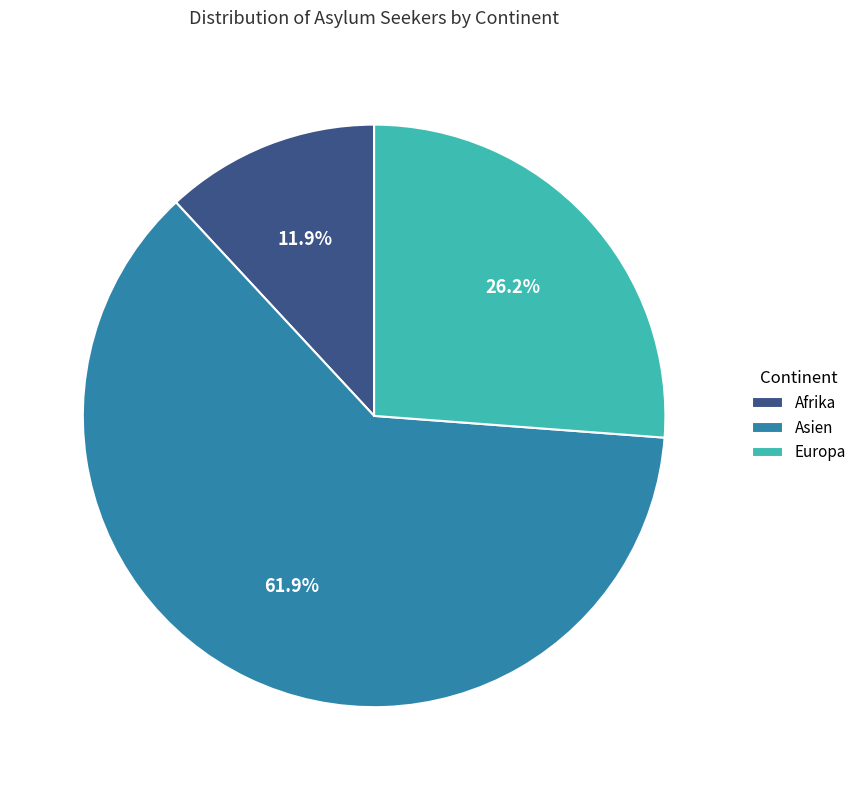

To the nearest percent, what is the average slice percentage?

33%